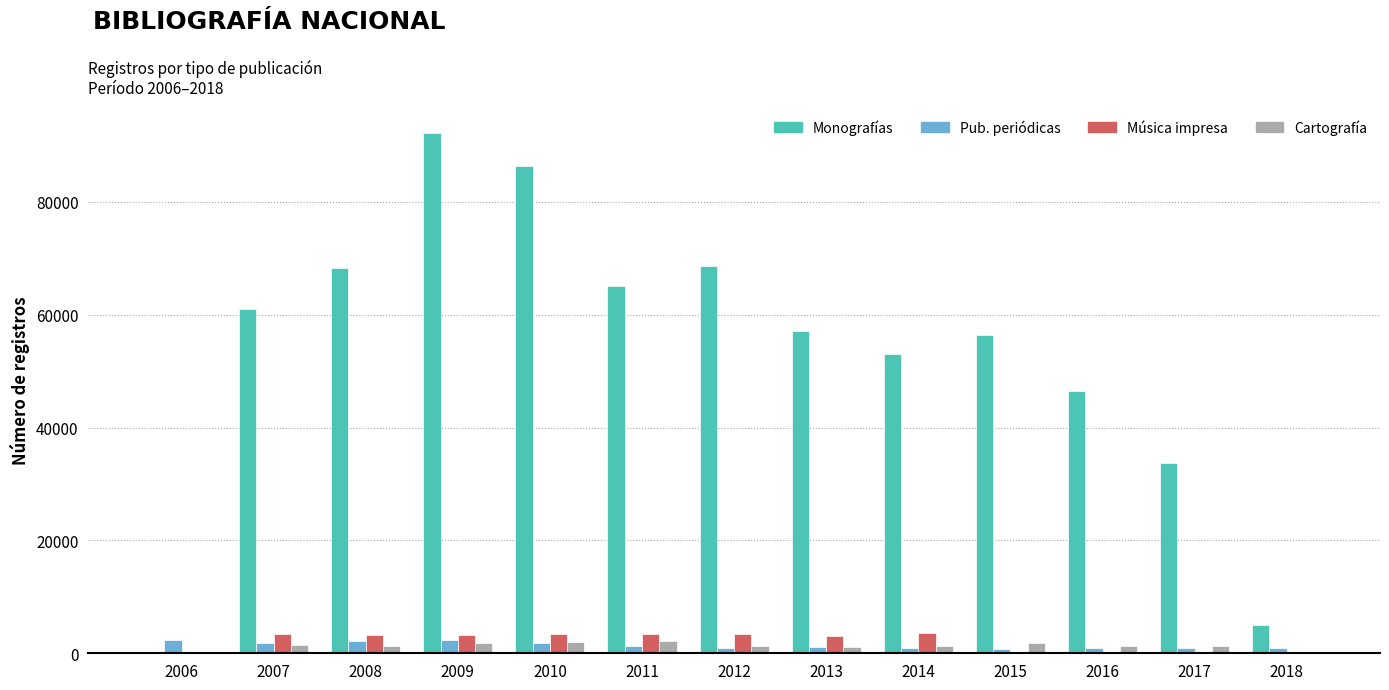

Between 2008 and 2015, which series saw the biggest shift?

Monografías